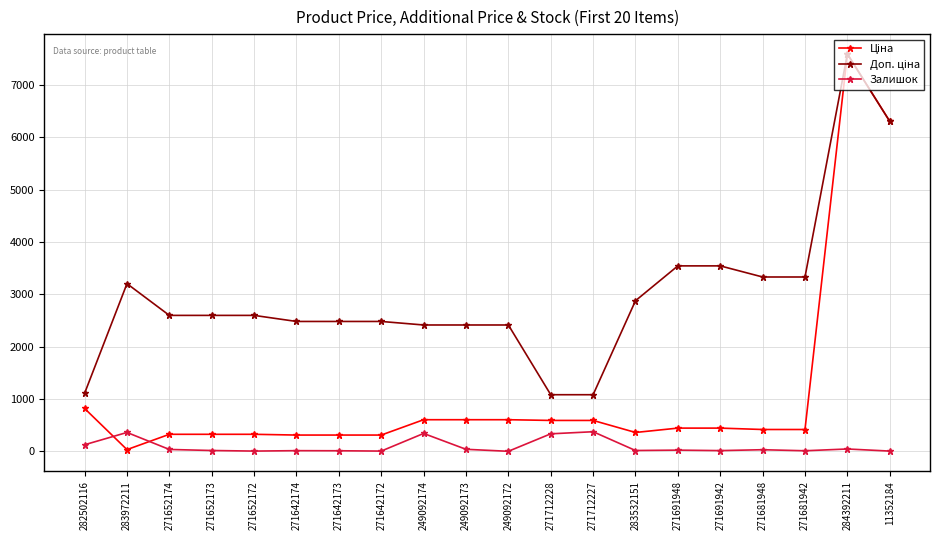

How many series are shown in this chart?

3